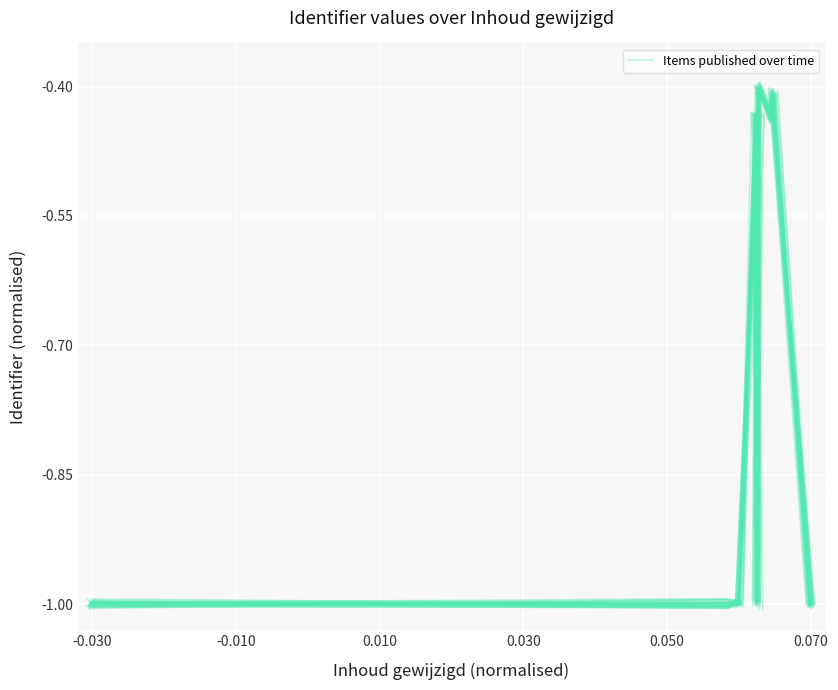

Is it true that the value at -0.010 is -0.6?

False